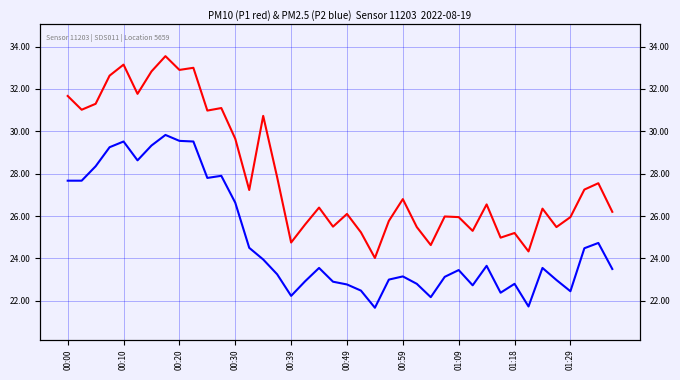

Is it true that P2 equals 40.2 at 01:09?

False